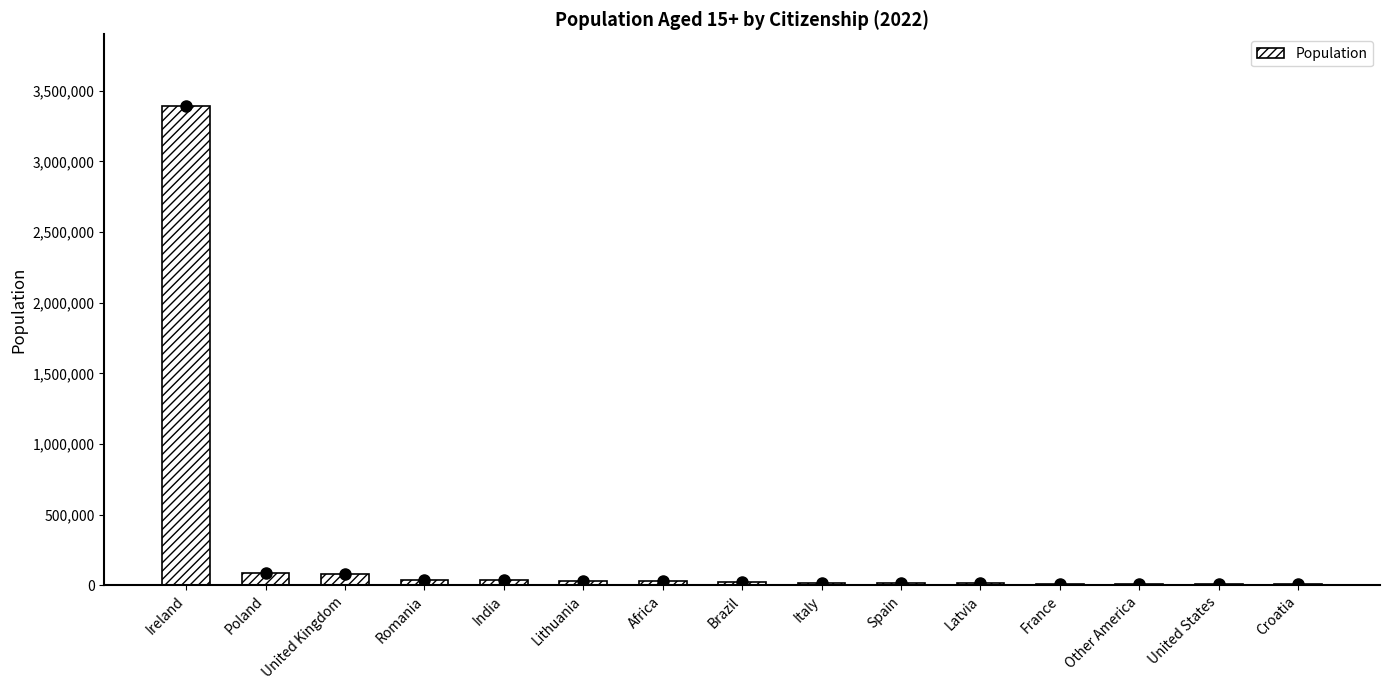

Is it true that the value at Ireland is 3390602?

True